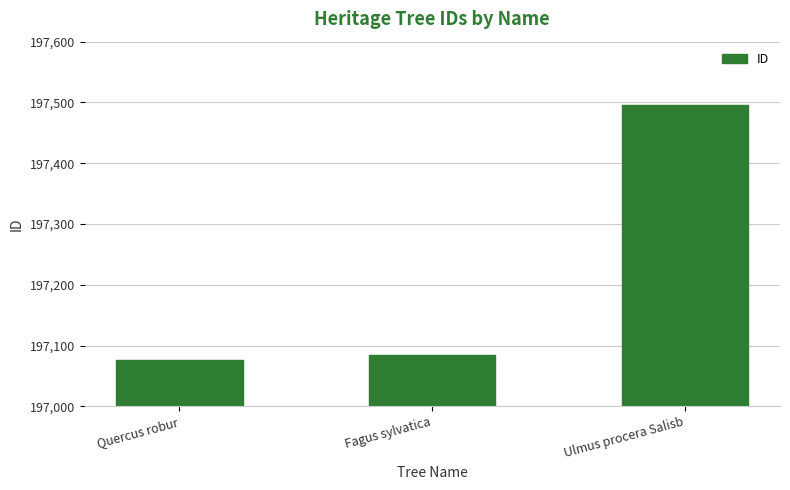

How many series are shown in this chart?

1